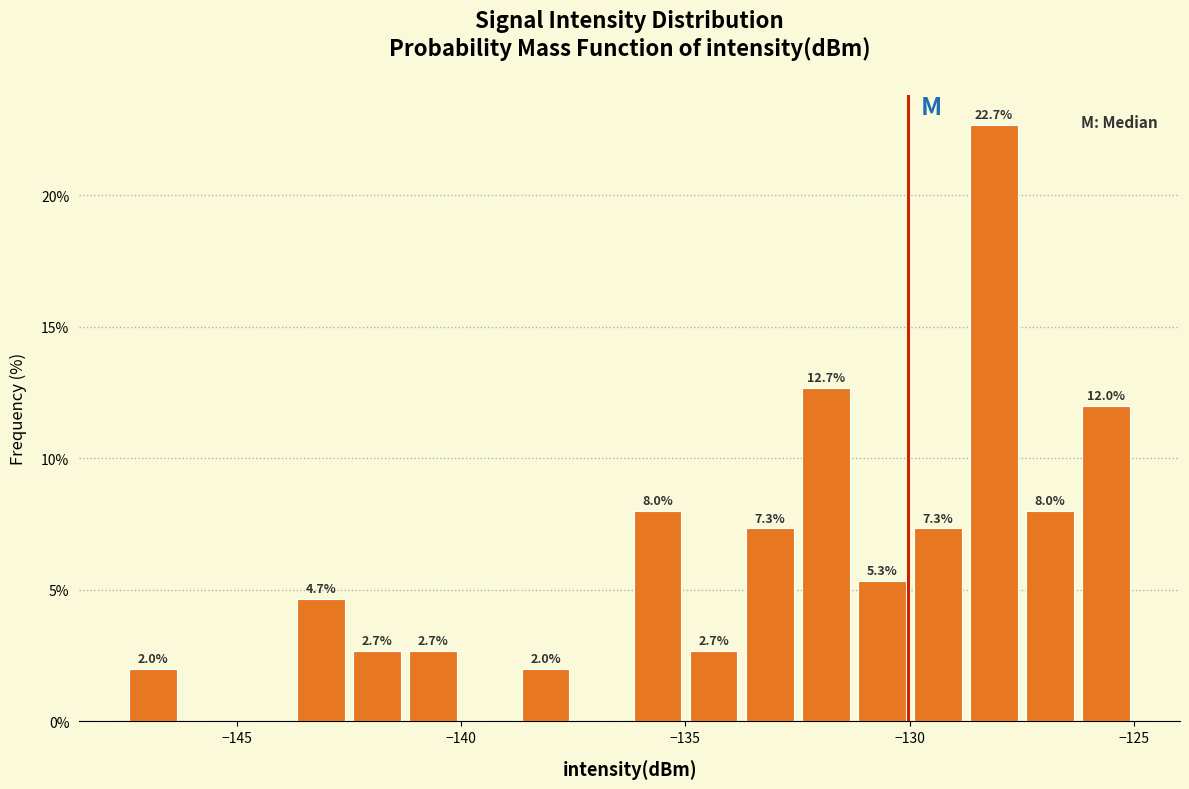

Around what value on the x-axis is the tallest bar? Give the approximate position of its centre, as read against the axis.

-128.0